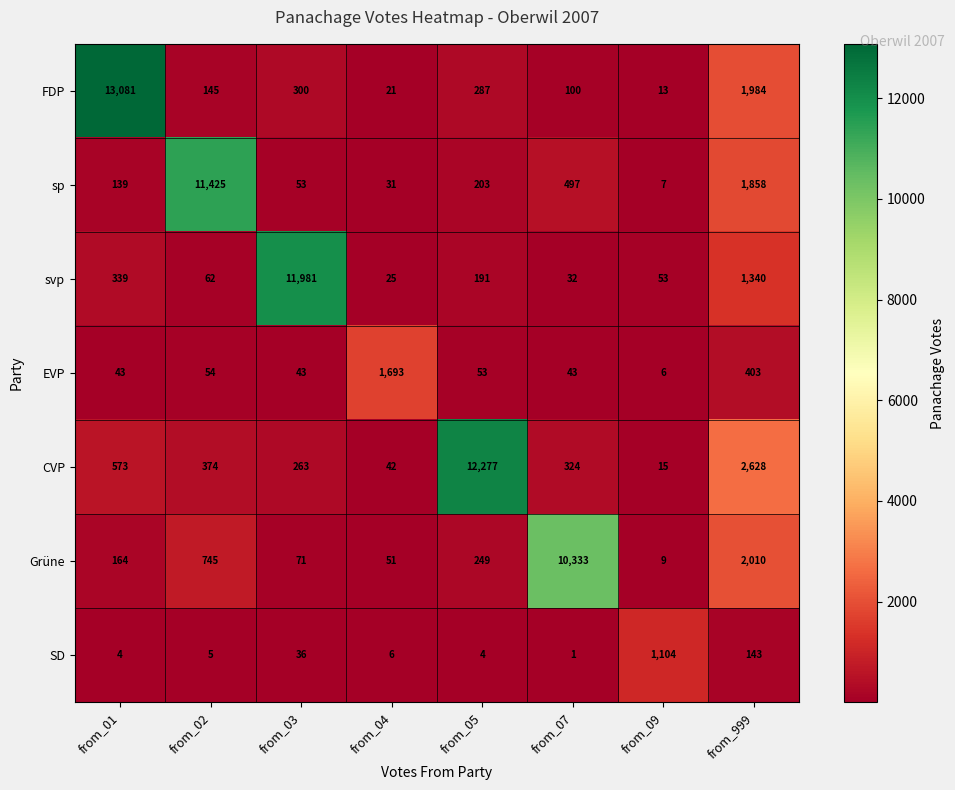

At which category is the sum across all series the highest?

from_01